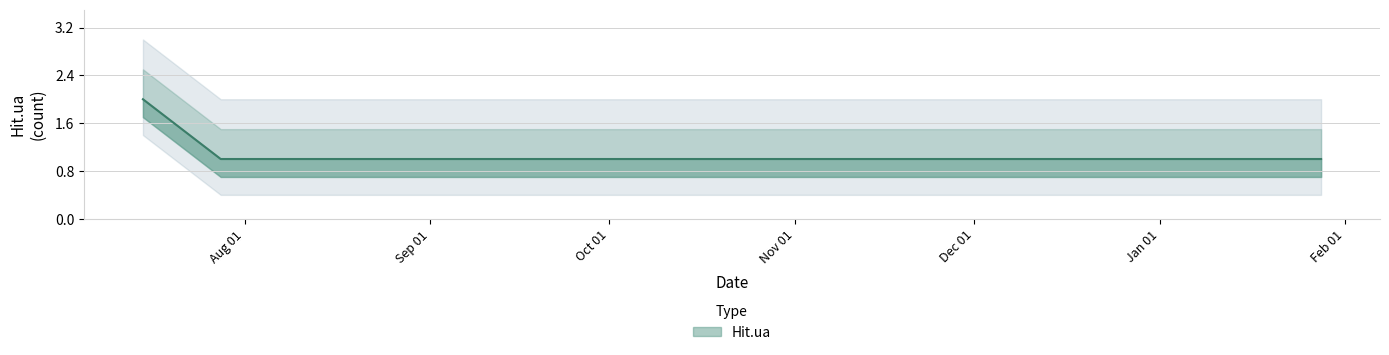

The value at Oct 01 is 0. True or false?

False